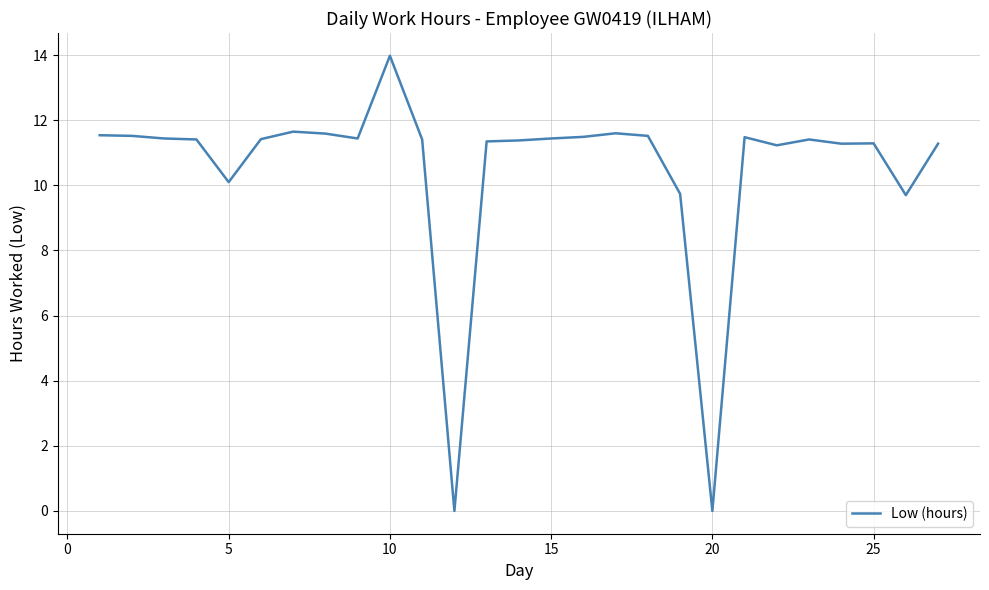

What is the maximum value shown in the chart?

14.0